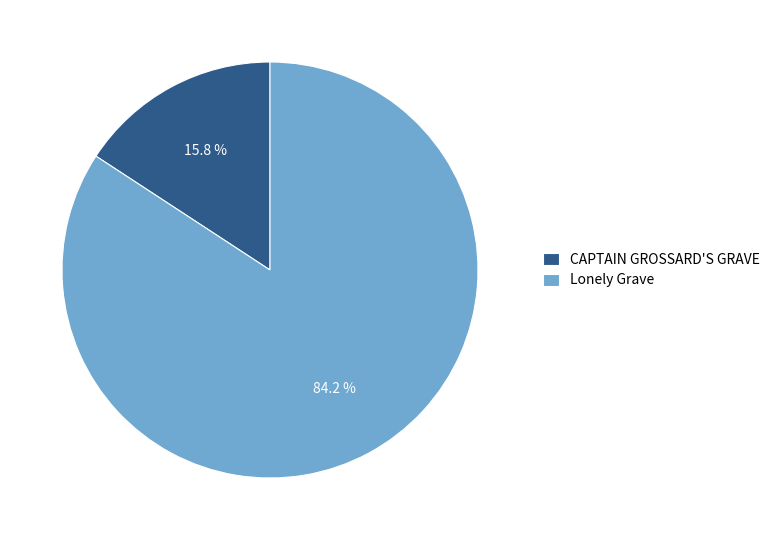

The CAPTAIN GROSSARD'S GRAVE slice represents 21% of the pie. True or false?

False